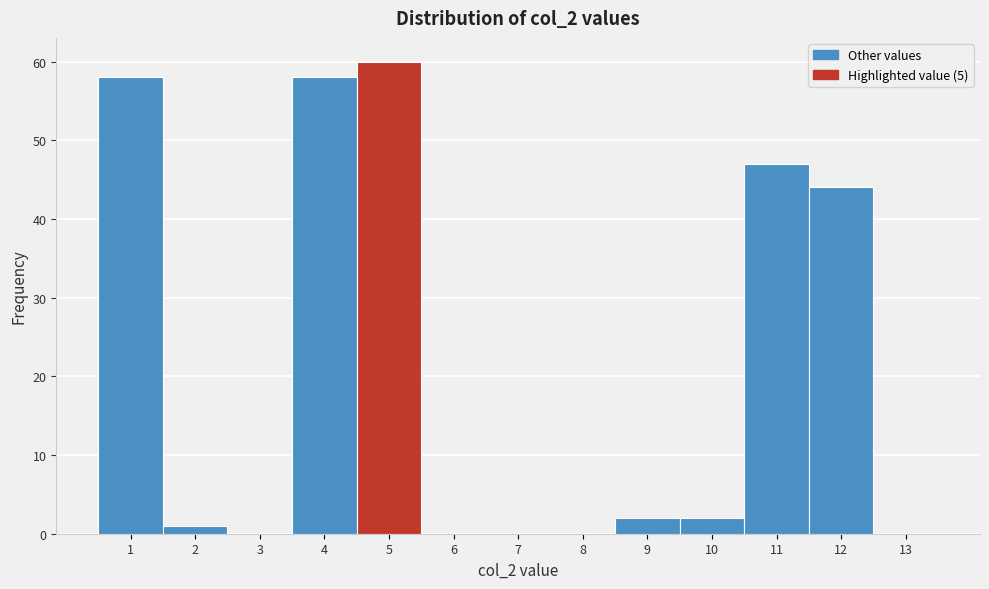

Reading left to right, list every bar in this chart as the range it spans on the x-axis followed by its height. The values are not printed on the chart, so give them approximately, as read against the axis.

0.5 to 1.5: 58
1.5 to 2.5: 1
2.5 to 3.5: 0
3.5 to 4.5: 58
4.5 to 5.5: 60
5.5 to 6.5: 0
6.5 to 7.5: 0
7.5 to 8.5: 0
8.5 to 9.5: 2
9.5 to 10.5: 2
10.5 to 11.5: 47
11.5 to 12.5: 44
12.5 to 13.5: 0